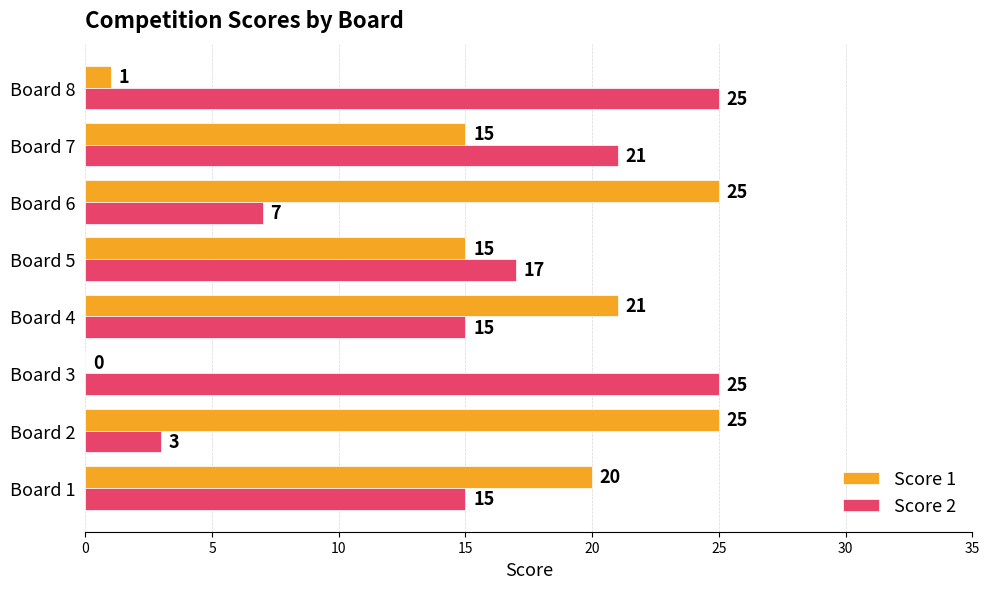

Which series changed the most between Board 3 and Board 5?

Score 1